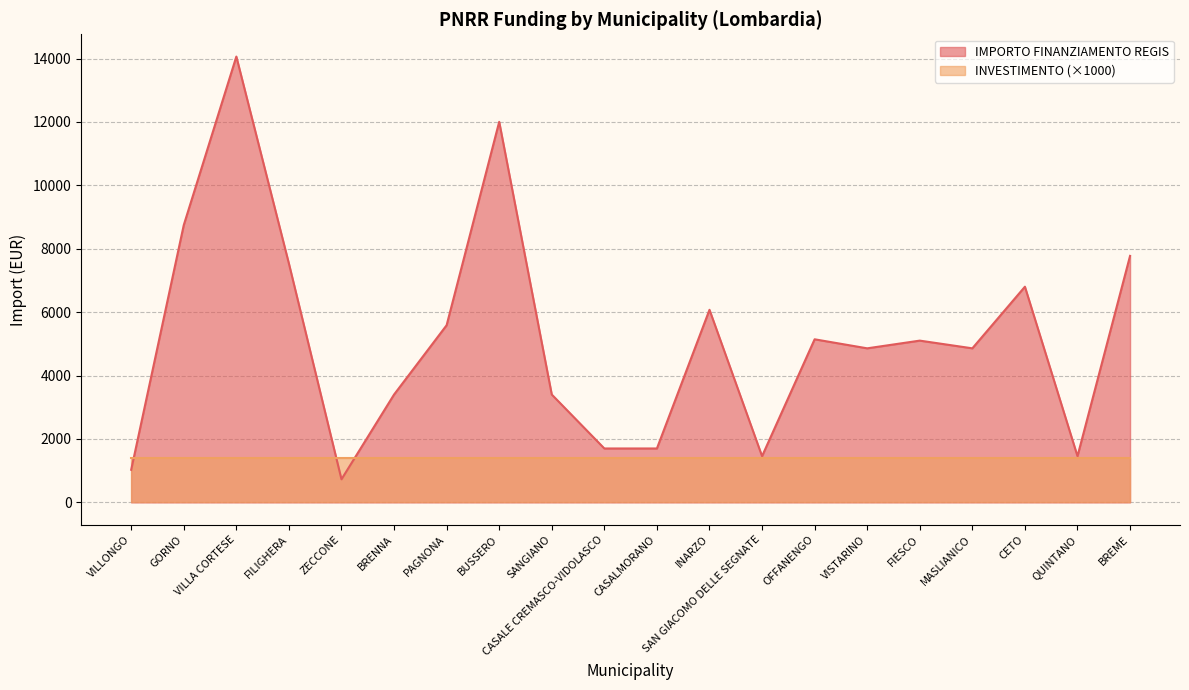

At which category does the chart reach its peak across all series?

VILLA CORTESE